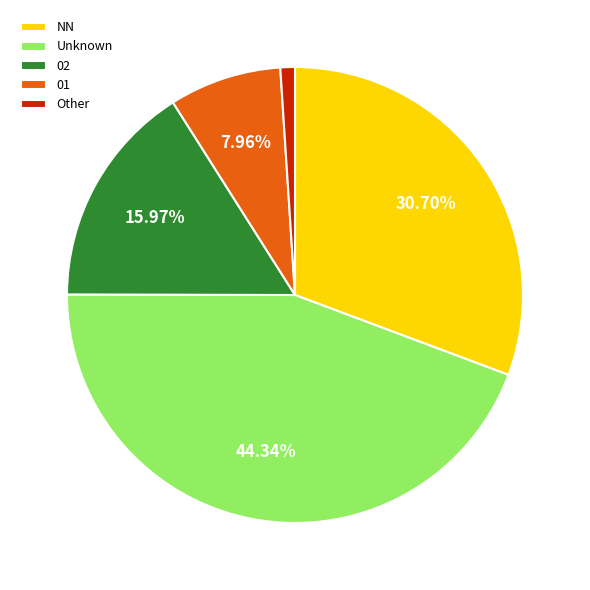

Between 01 and NN, which is larger?

NN